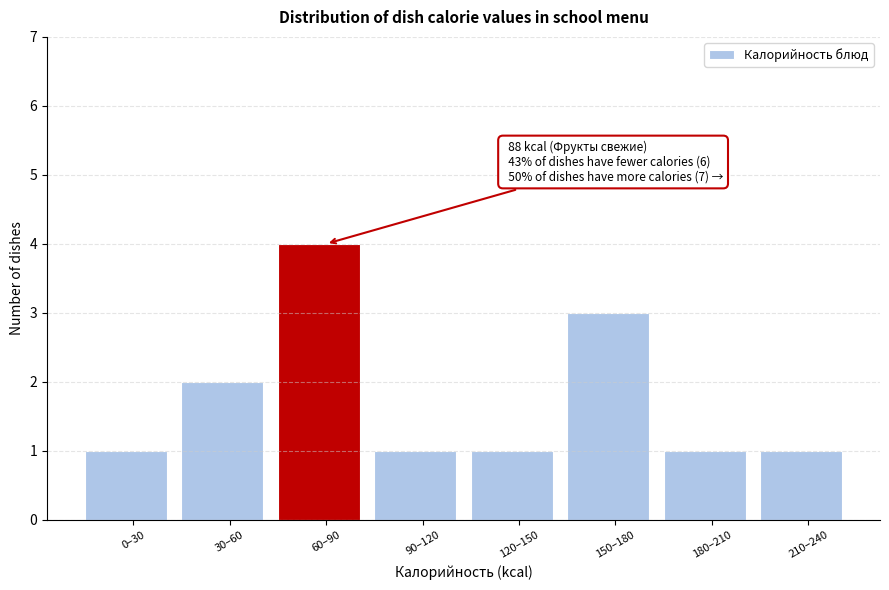

Reading left to right, list all the values displayed in this chart.

0–30=1	30–60=2	60–90=4	90–120=1	120–150=1	150–180=3	180–210=1	210–240=1